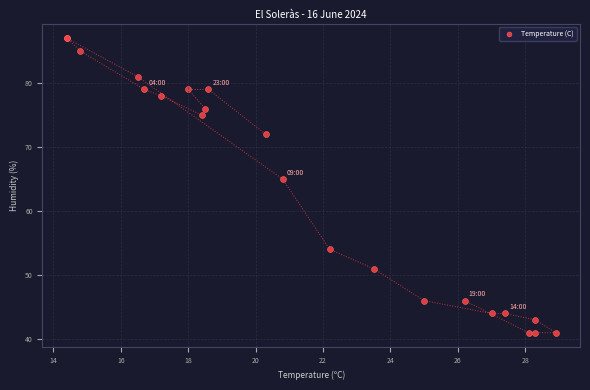

What Y value in the scatter plot is closest to 64?

65